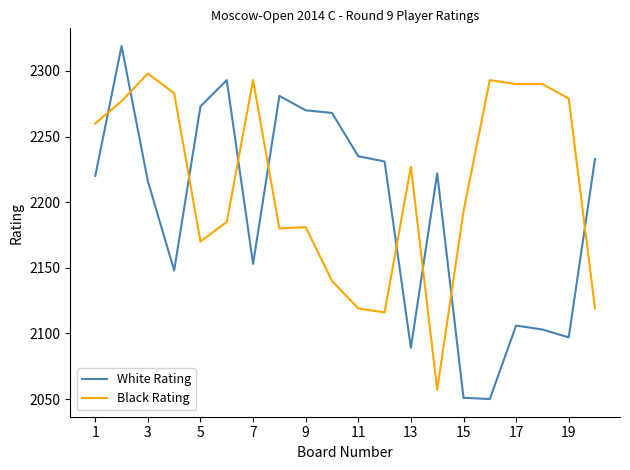

List the series in order of their overall mean, highest first.

Black Rating, White Rating